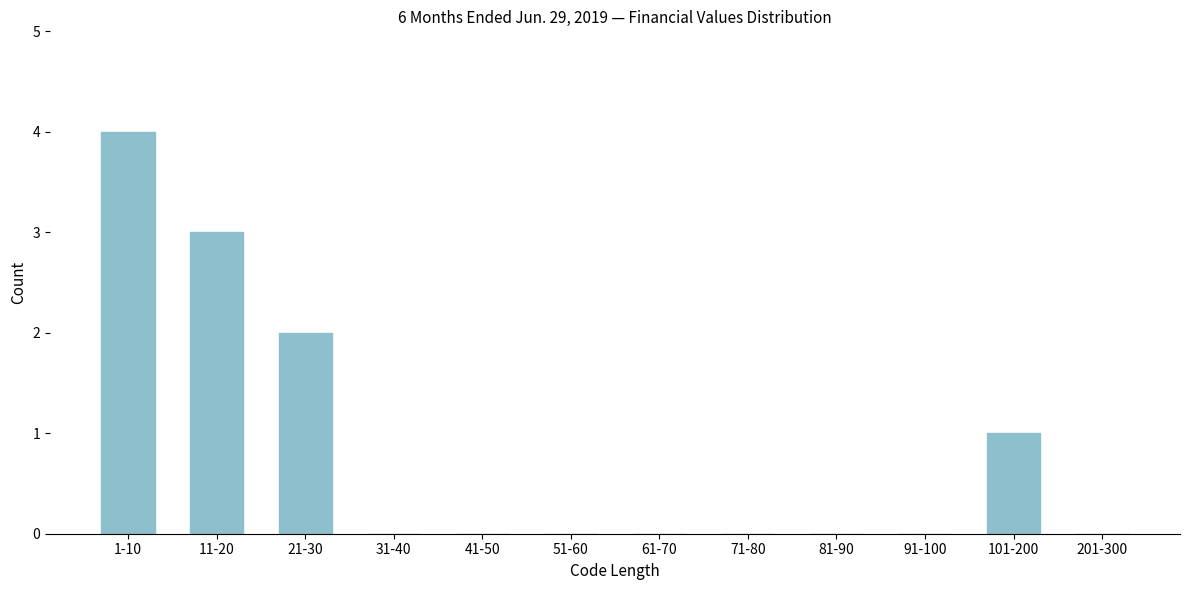

Reading left to right, what are all the values shown in this chart?

1-10=4	11-20=3	21-30=2	31-40=0	41-50=0	51-60=0	61-70=0	71-80=0	81-90=0	91-100=0	101-200=1	201-300=0